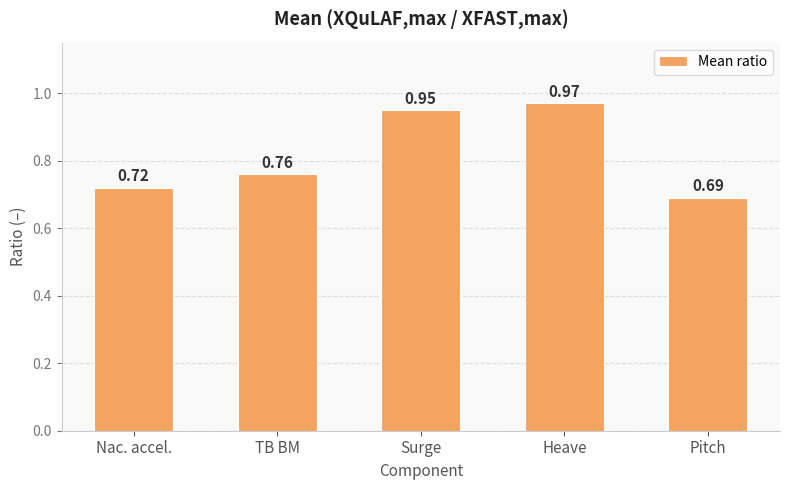

Count the values in the range 0 to 1.

5